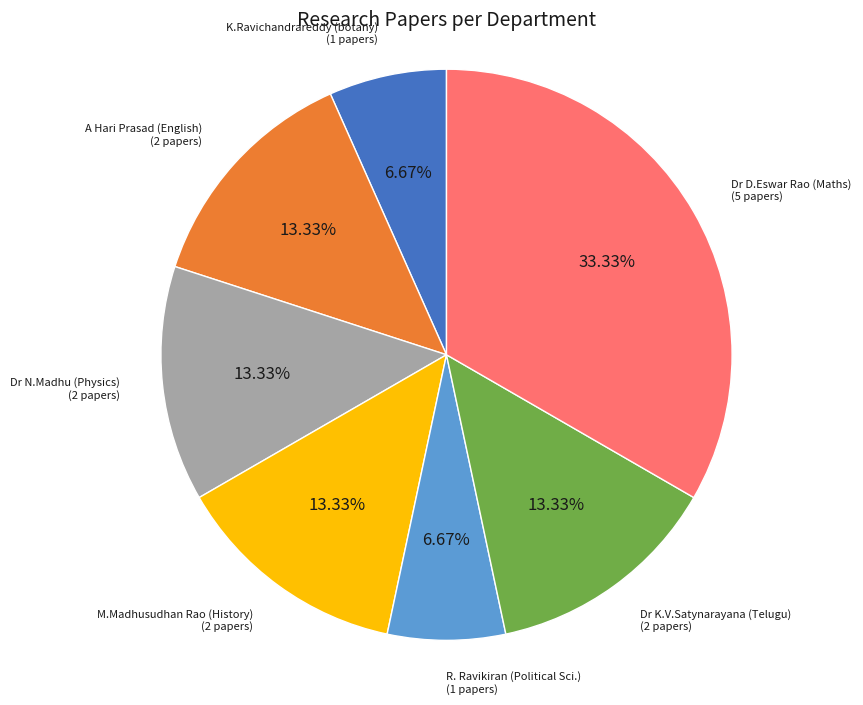

What is the ratio of the value at M.Madhusudhan Rao (History) to the value at Dr K.V.Satynarayana (Telugu)?

1.0